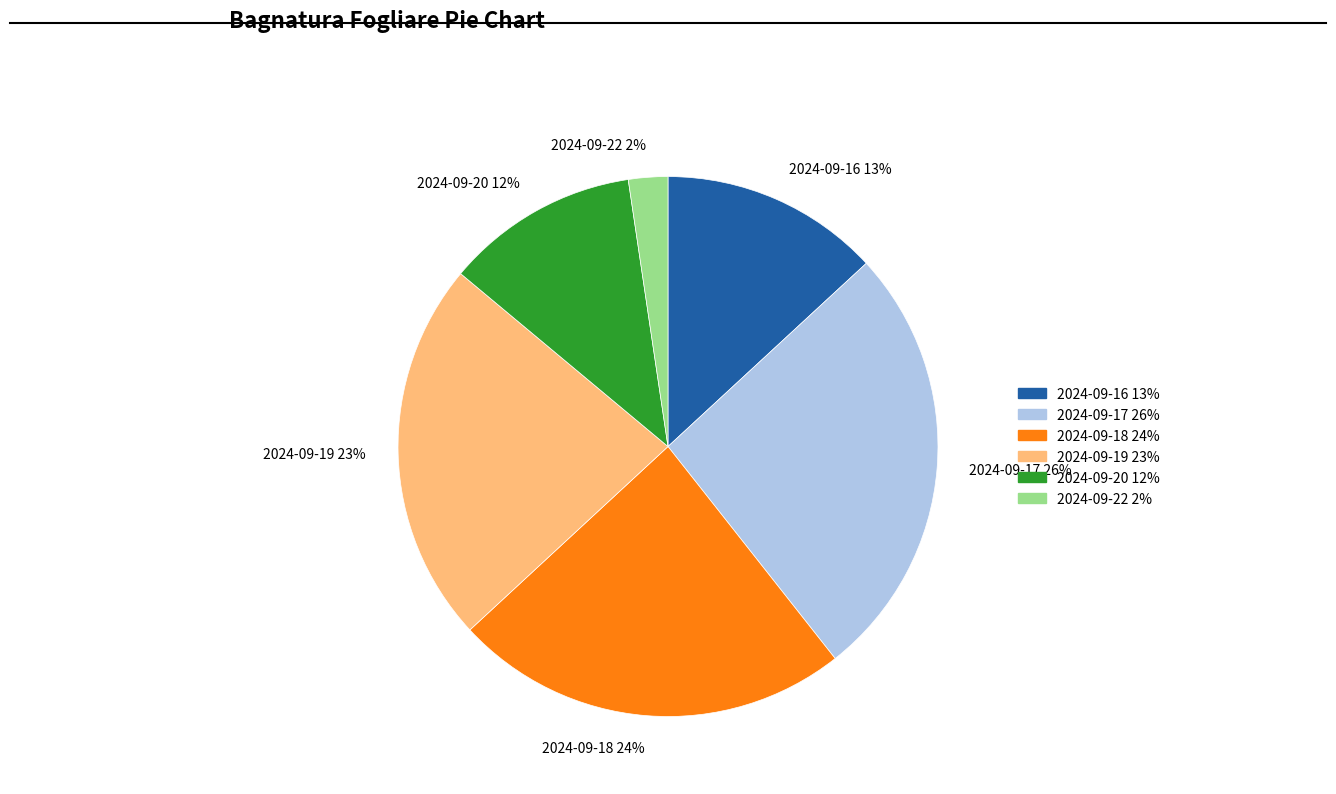

What is the ratio of the value at 2024-09-22 to the value at 2024-09-19?

0.1